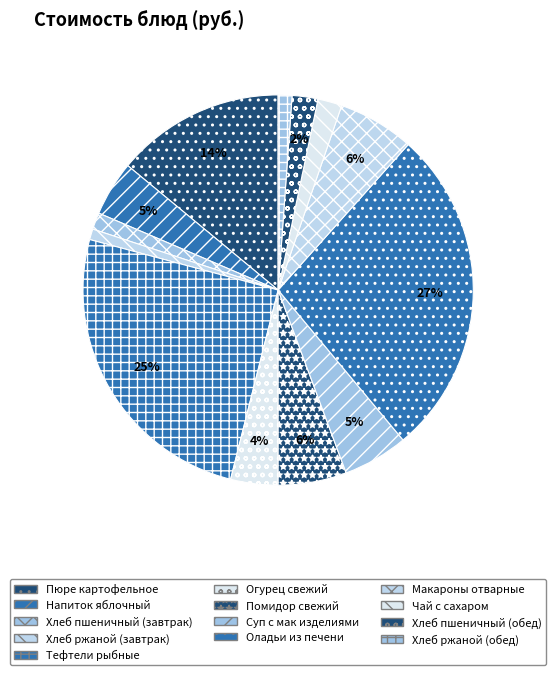

Does Хлеб ржаной (завтрак) account for over 50% of the chart?

No